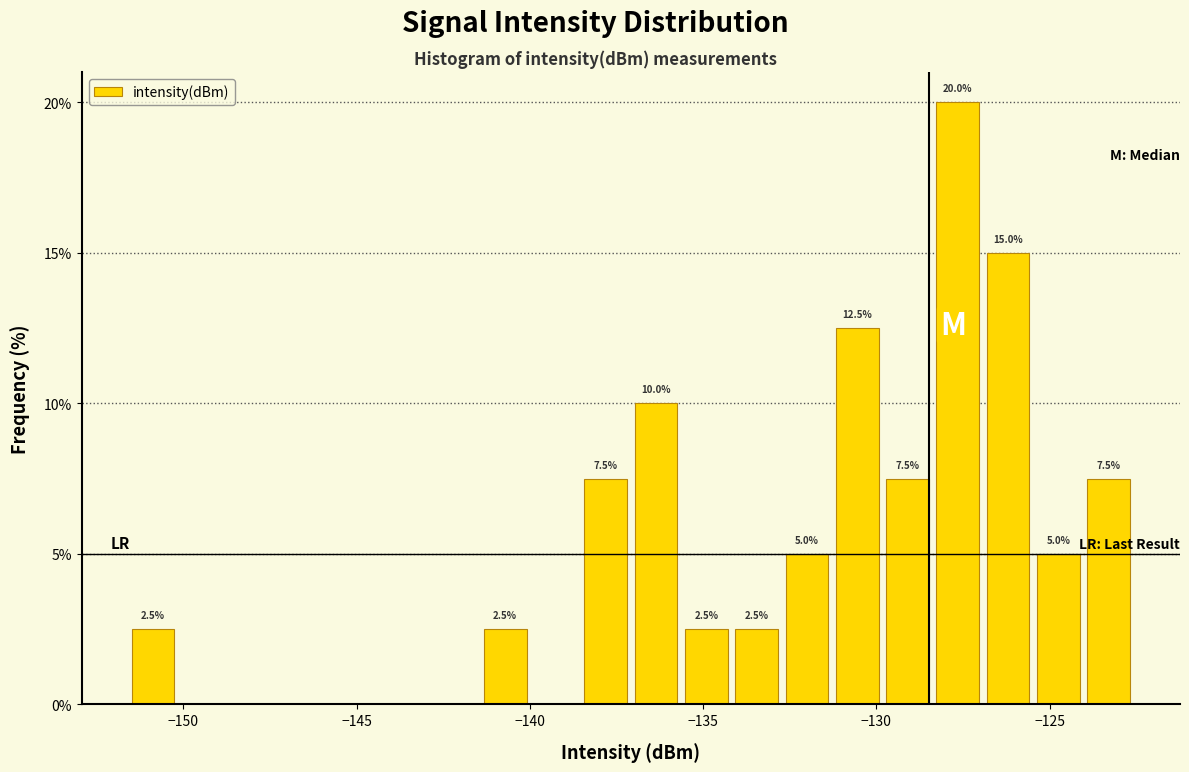

Read against the x-axis, roughly where is the centre of the tallest bar?

-127.5